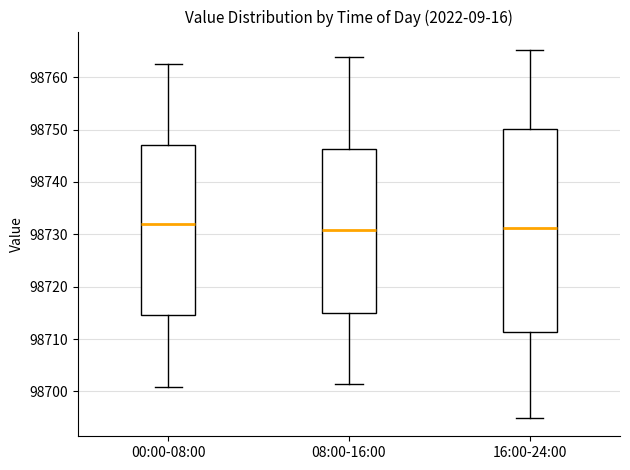

Reading left to right, transcribe this box plot: for each box, give where its median line is, the range the box spans, and where its two whiskers end, as read against the y-axis. The values are not printed on the chart, so give them approximately, as read against the axis.

00:00-08:00: median 98732, box 98715 to 98747, whiskers 98701 to 98762
08:00-16:00: median 98731, box 98715 to 98746, whiskers 98701 to 98764
16:00-24:00: median 98731, box 98711 to 98750, whiskers 98695 to 98765